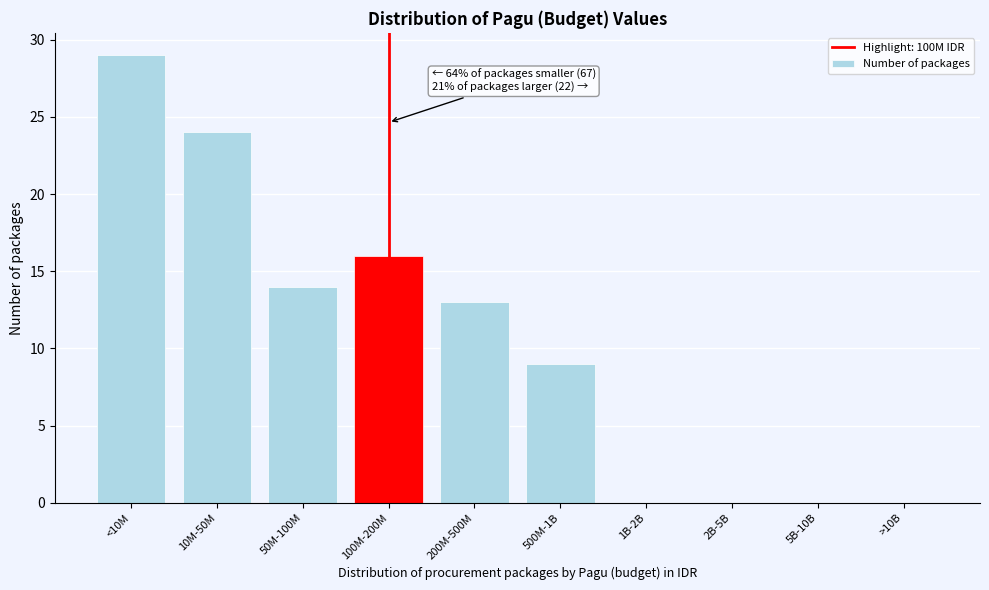

Reading left to right, what are all the values shown in this chart?

<10M=29	10M-50M=24	50M-100M=14	100M-200M=16	200M-500M=13	500M-1B=9	1B-2B=0	2B-5B=0	5B-10B=0	>10B=0